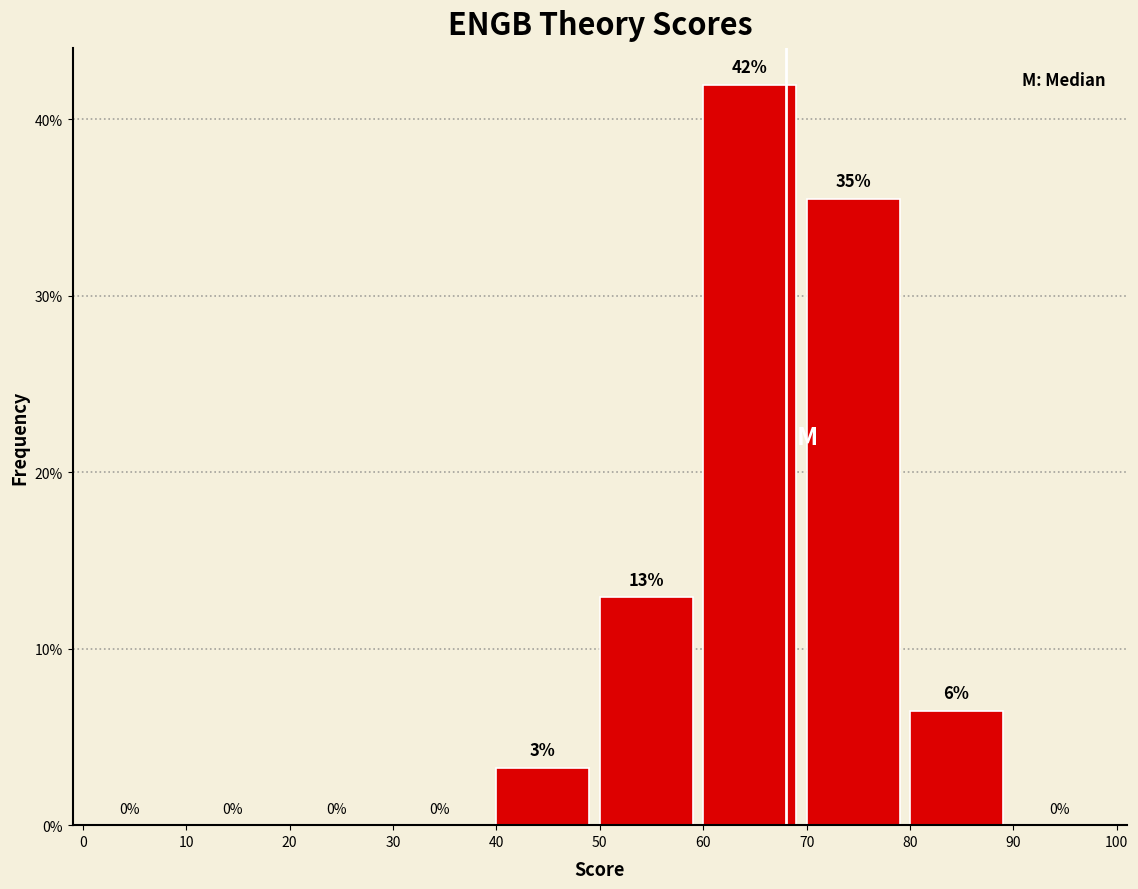

Over which range of the x-axis is the bar tallest?

60 to 70